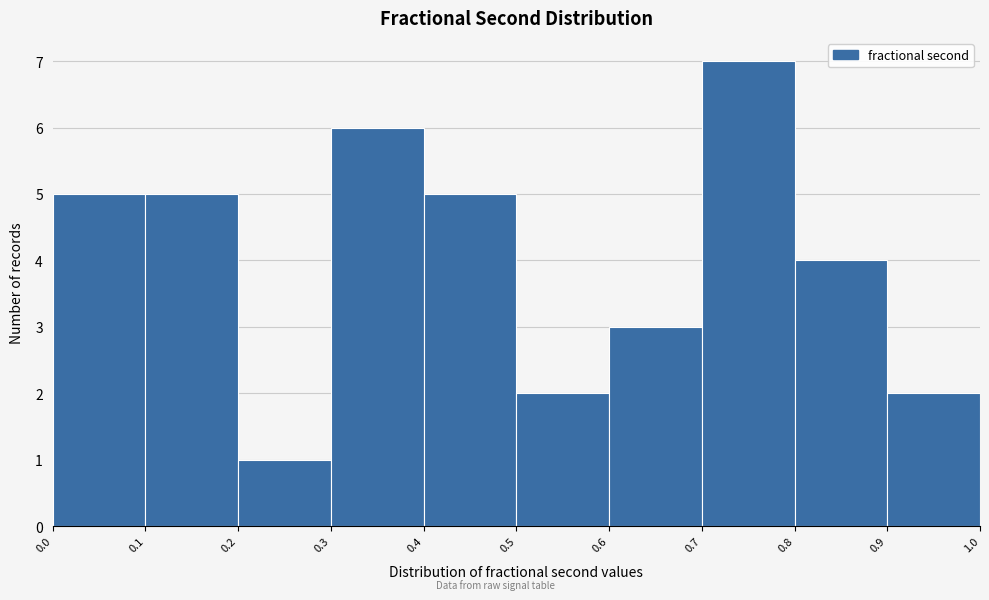

Reading left to right, transcribe this chart: for each bar, give the range it covers on the x-axis and its height. The values are not printed on the chart, so give them approximately, as read against the axis.

0.0 to 0.1: 5
0.1 to 0.2: 5
0.2 to 0.3: 1
0.3 to 0.4: 6
0.4 to 0.5: 5
0.5 to 0.6: 2
0.6 to 0.7: 3
0.7 to 0.8: 7
0.8 to 0.9: 4
0.9 to 1.0: 2